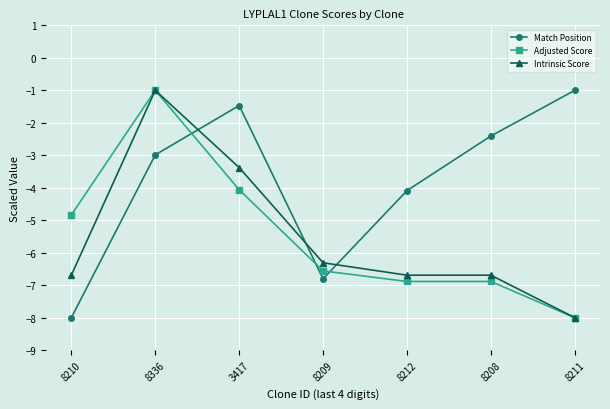

What is the difference between the maximum and second lowest values in the Intrinsic Score series?

5.7